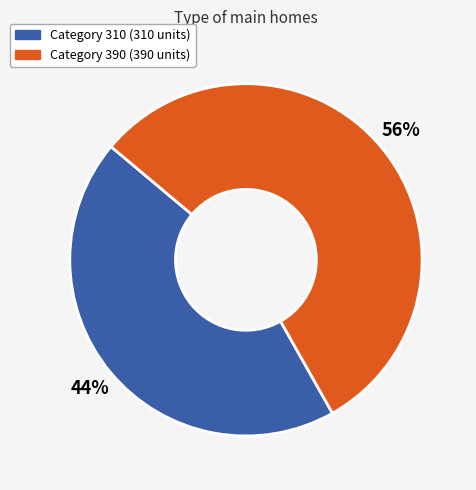

How many segments does this pie chart have?

2